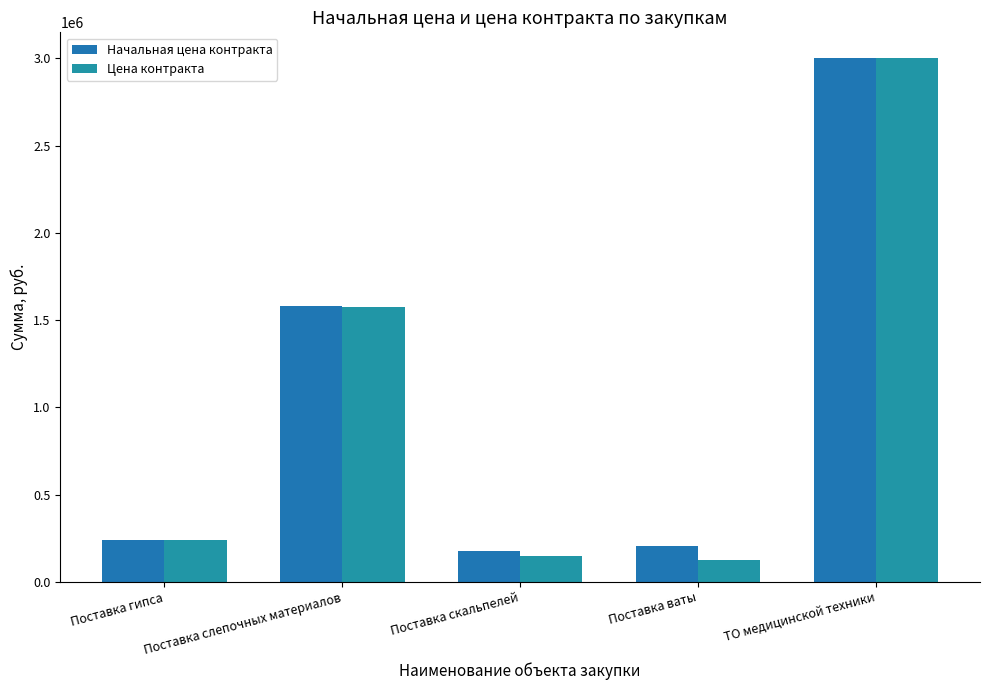

The Цена контракта series shows 69803.2 at Поставка ваты. True or false?

False